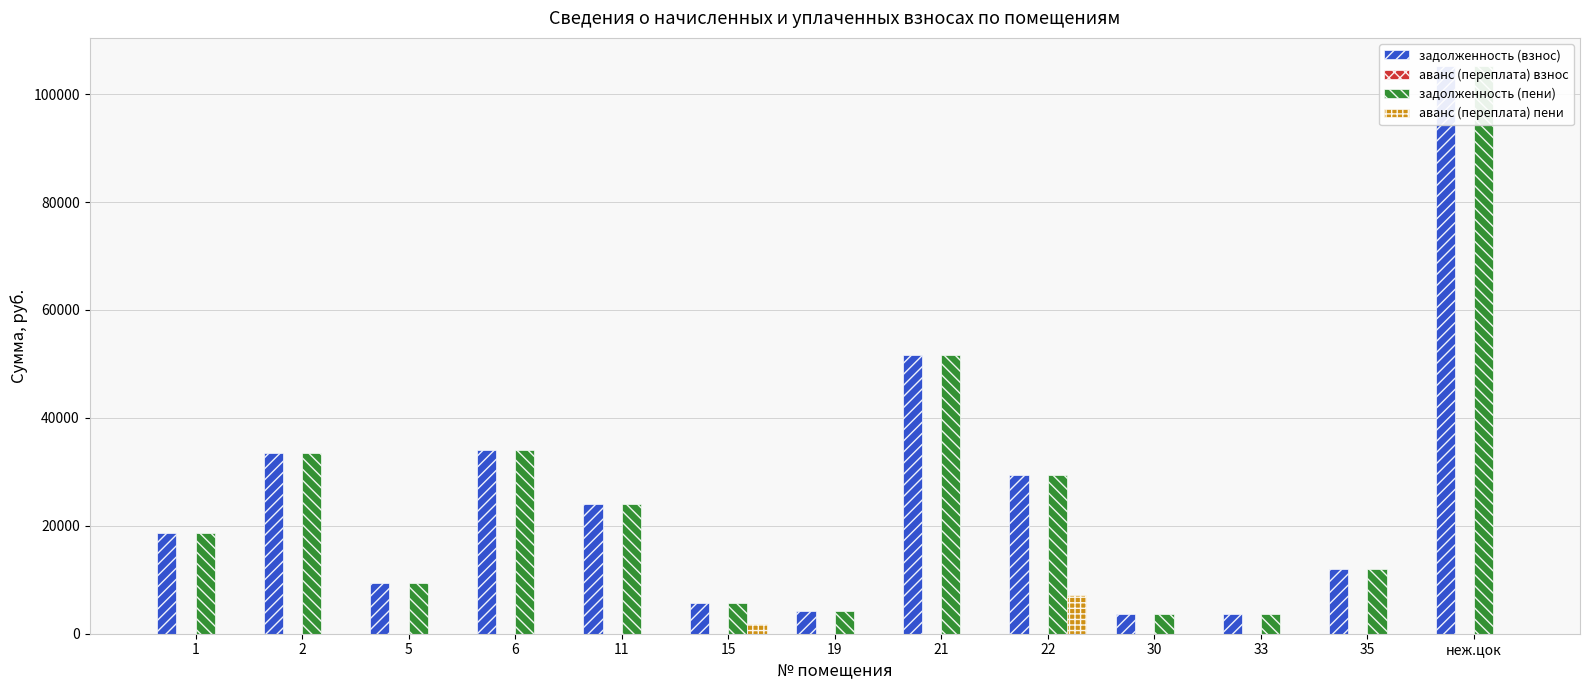

Which series changed the most between 1 and 33?

задолженность (взнос)